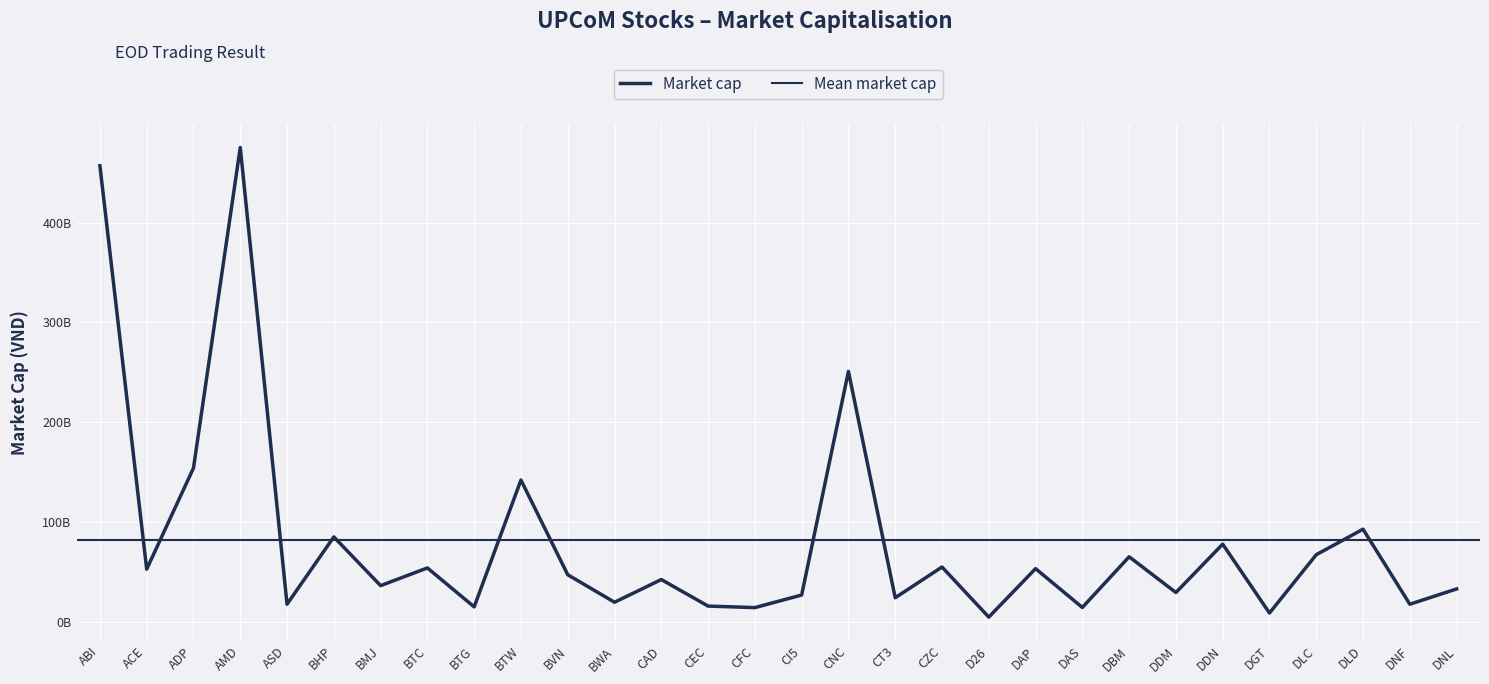

How many lines are shown in the chart?

1